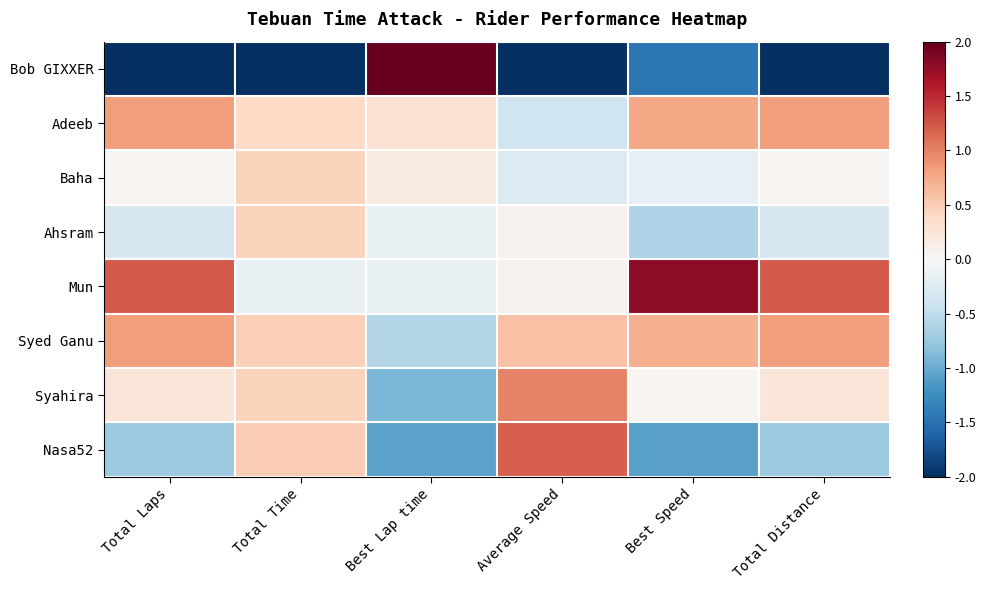

At which category is the sum across all series the highest?

Best Lap time